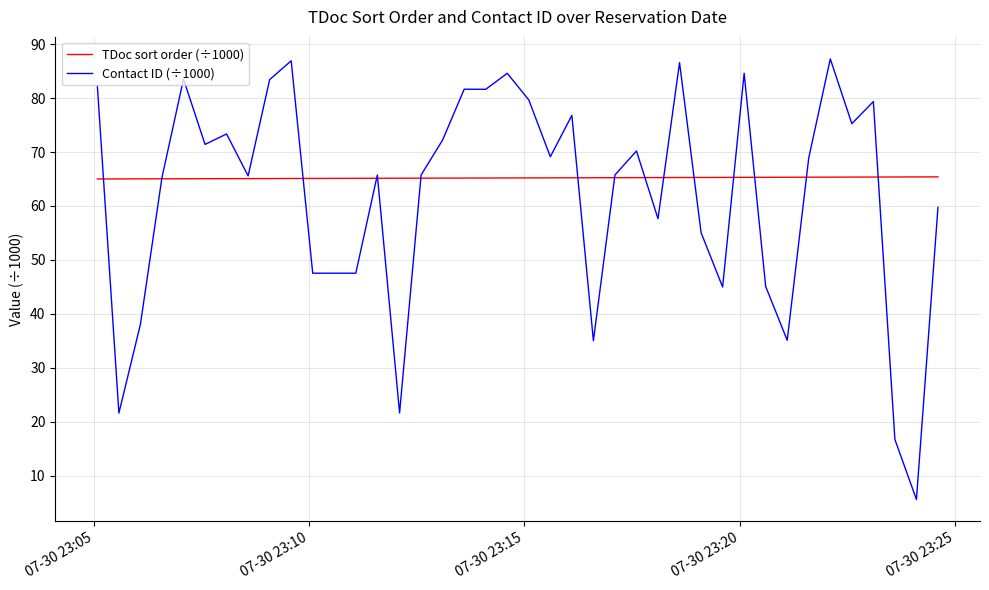

Which series has the largest range (max minus min)?

Contact ID (÷1000)